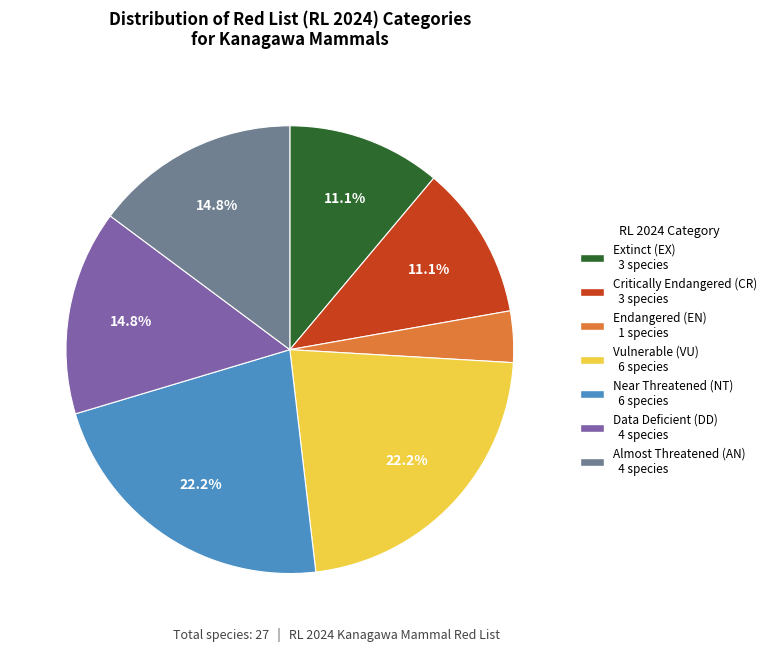

Is there any slice that represents more than half of the pie?

No